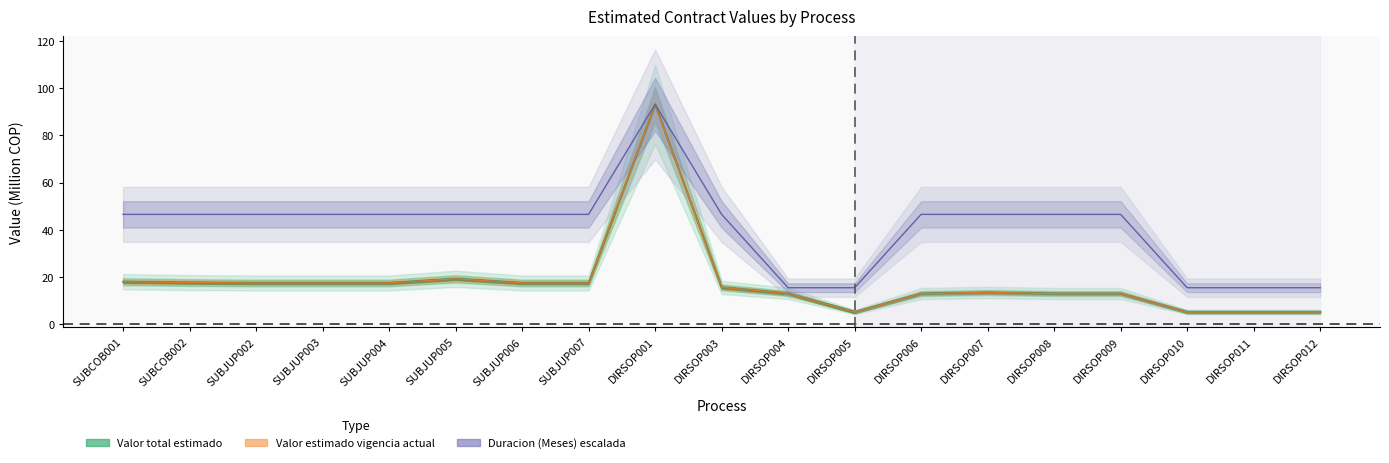

True or false: Duracion (Meses) escalada and Valor total estimado cross at least once.

False